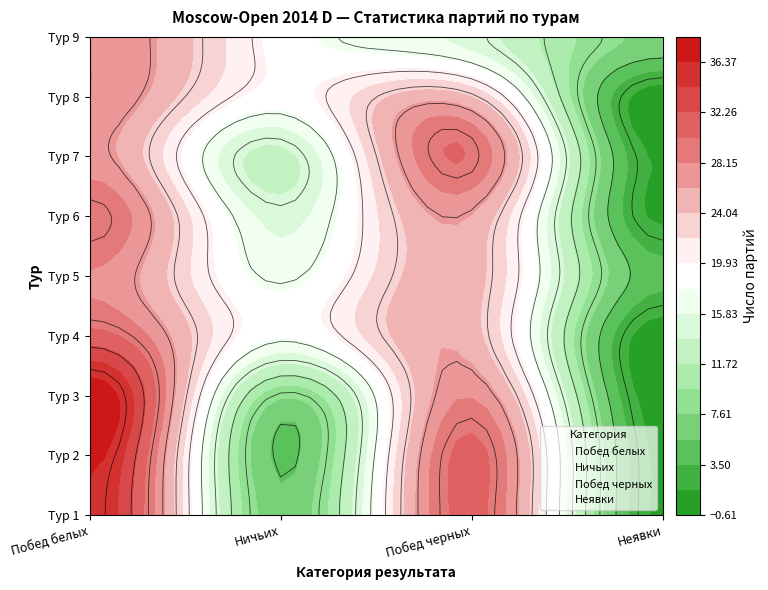

At 1, list the series in order from smallest to largest.

Неявки, Ничьих, Побед черных, Побед белых